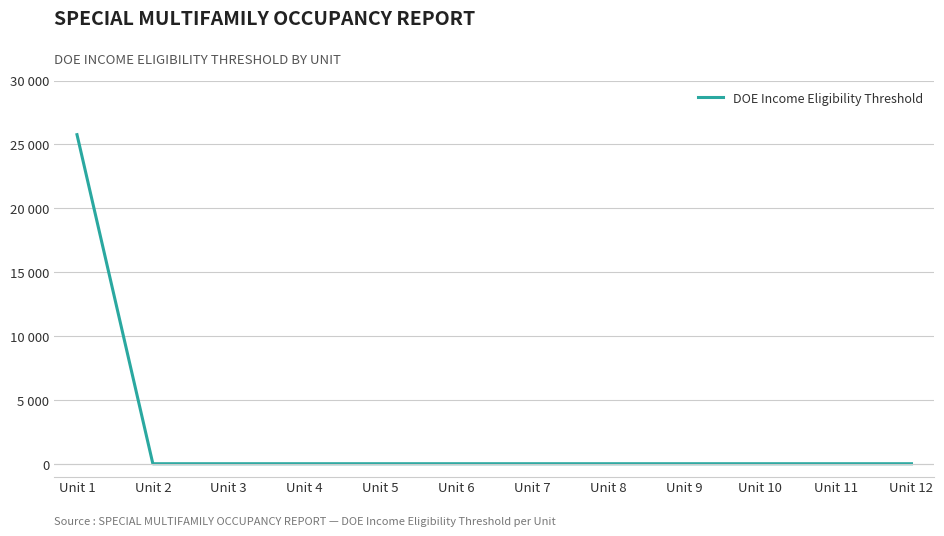

Which has a higher value, Unit 6 or Unit 5?

Unit 6